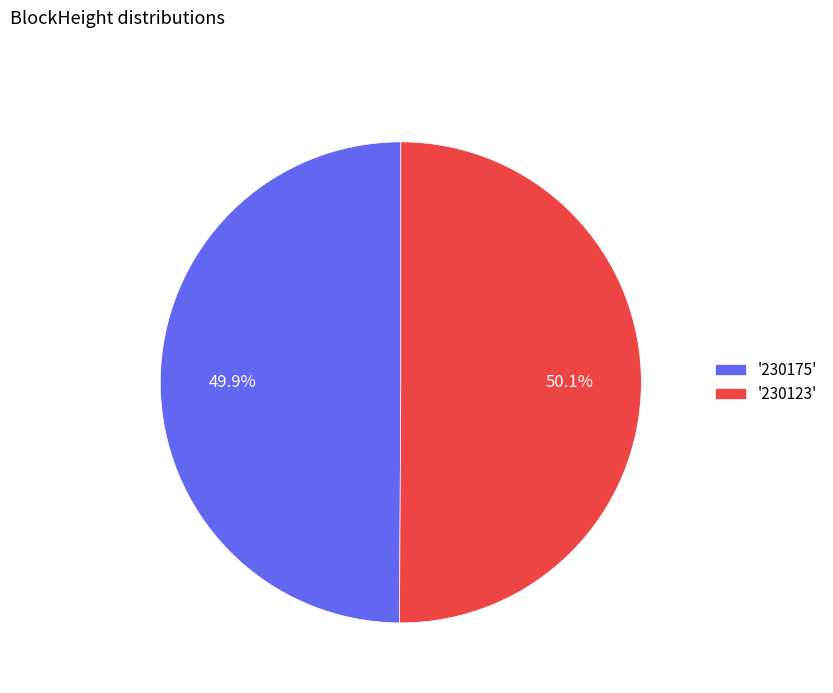

What portion of the pie excludes '230175'?

50.1%